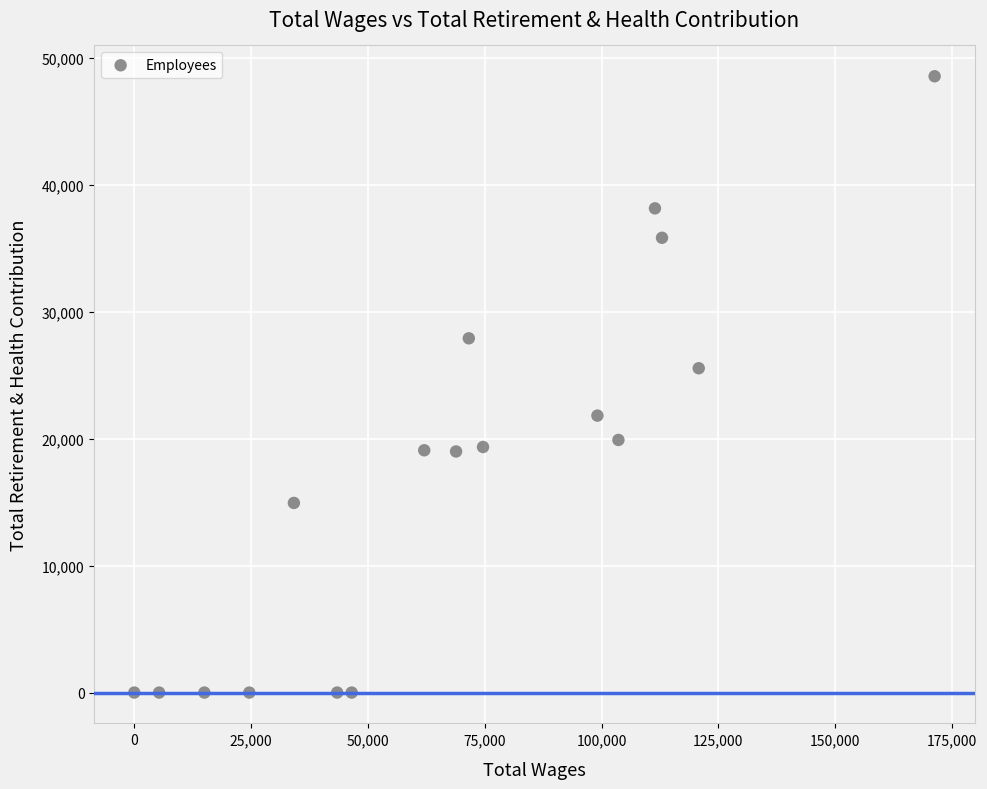

What Y value in the scatter plot is closest to 24288?

25563